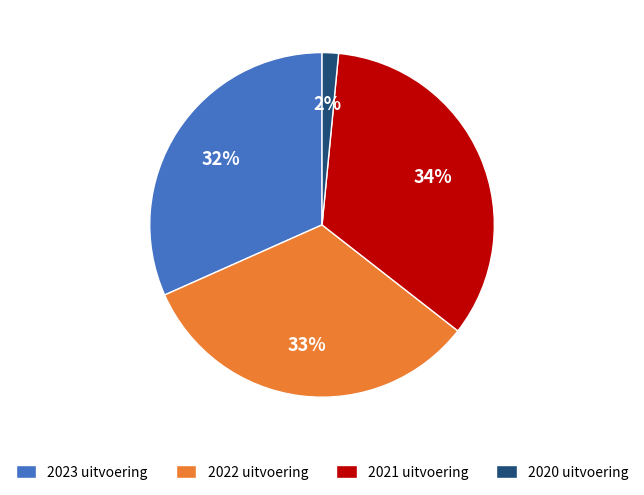

To the nearest percent, what is the difference between the 2023 uitvoering and 2020 uitvoering slice percentages?

30%